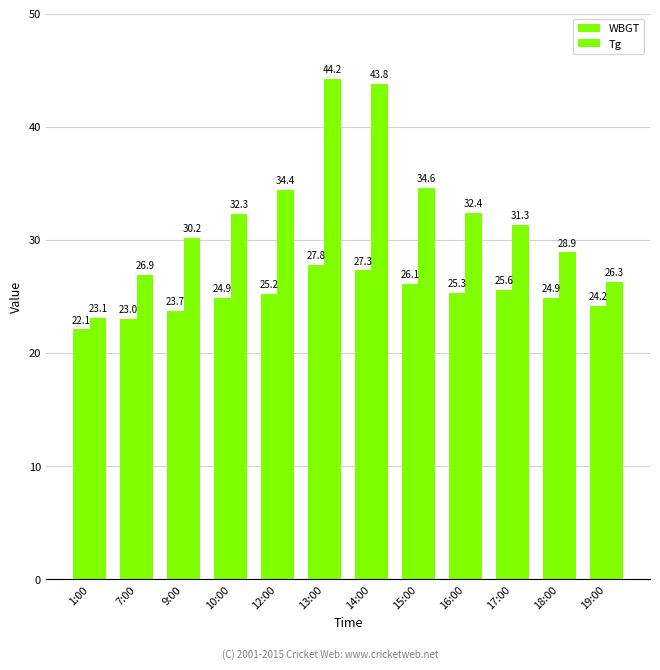

What is the label of the 4th bar from the left?

10:00